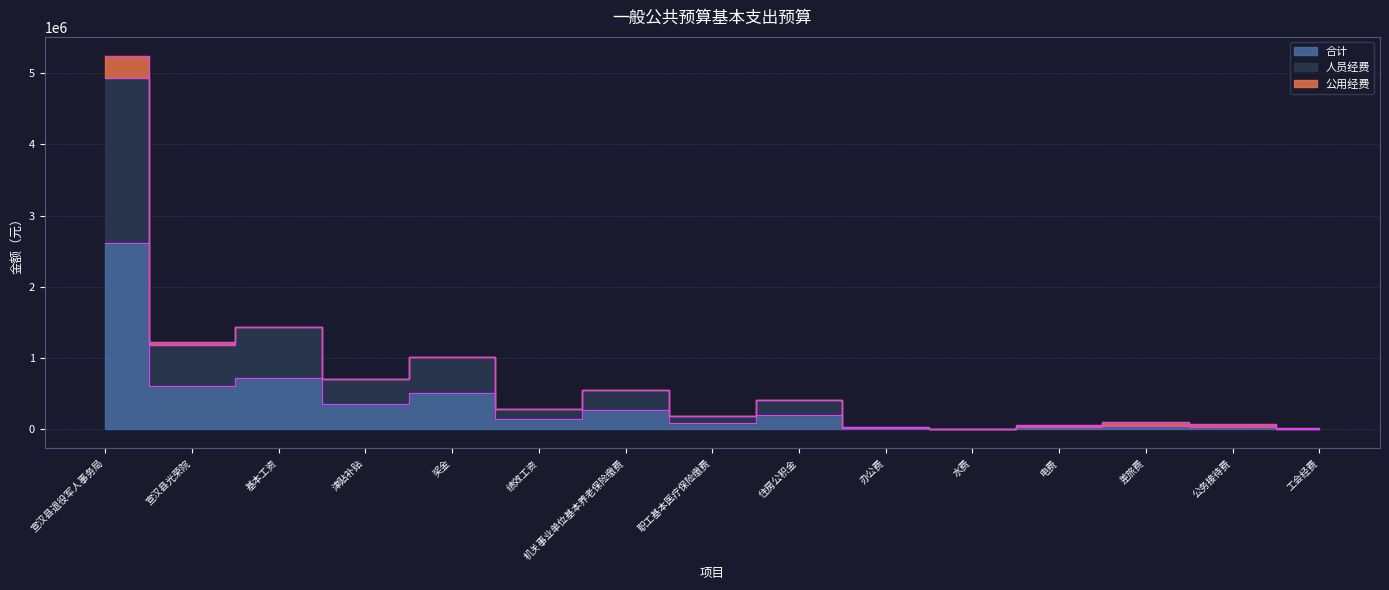

At which category does 合计 reach its first local peak?

基本工资